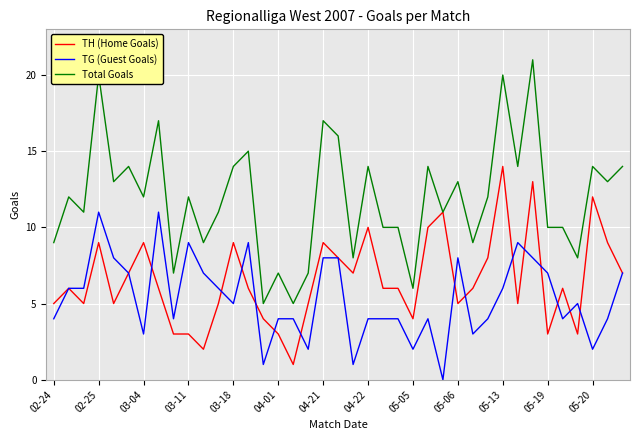

Which series has the widest spread of values?

Total Goals